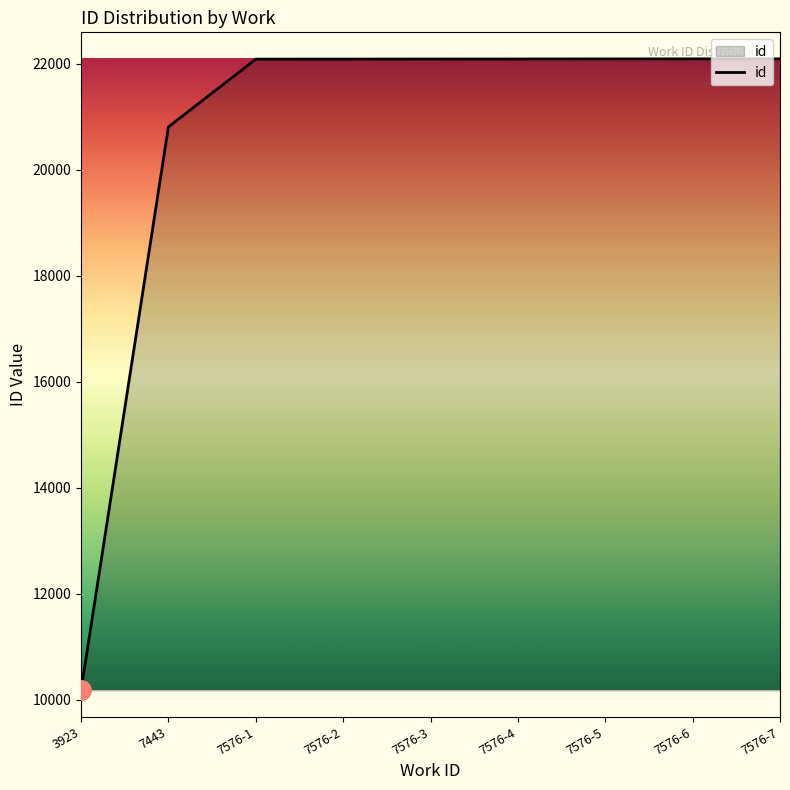

What is the difference between the maximum and minimum values?

11919